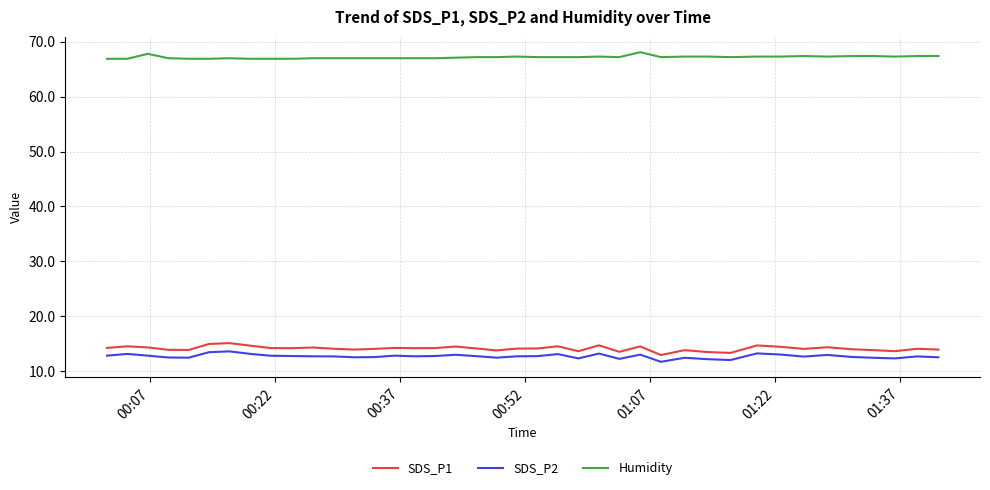

True or false: SDS_P1 and SDS_P2 cross at least once.

False